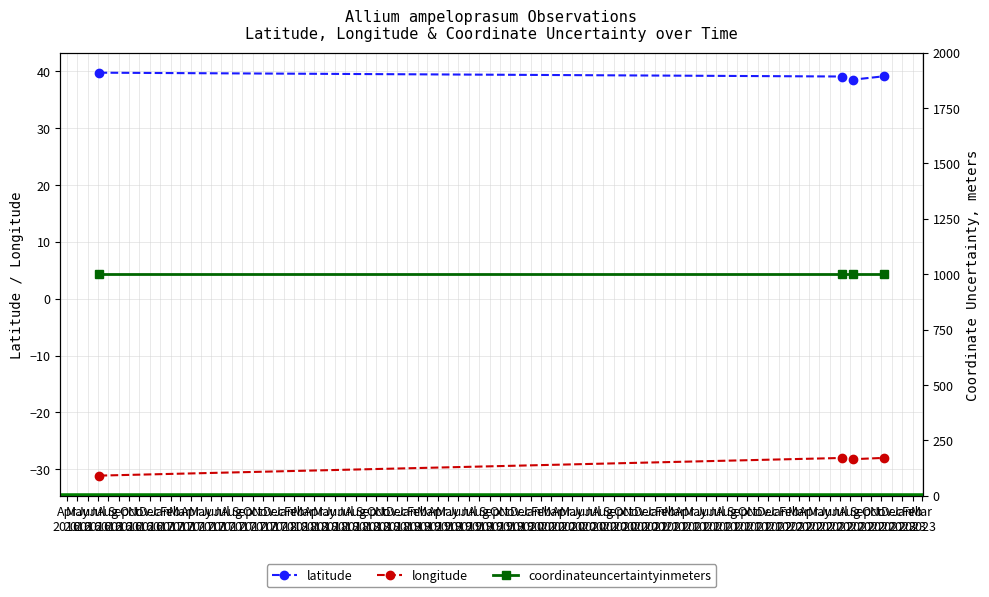

In latitude, how many points are lower than both neighbors (excluding endpoints)?

1